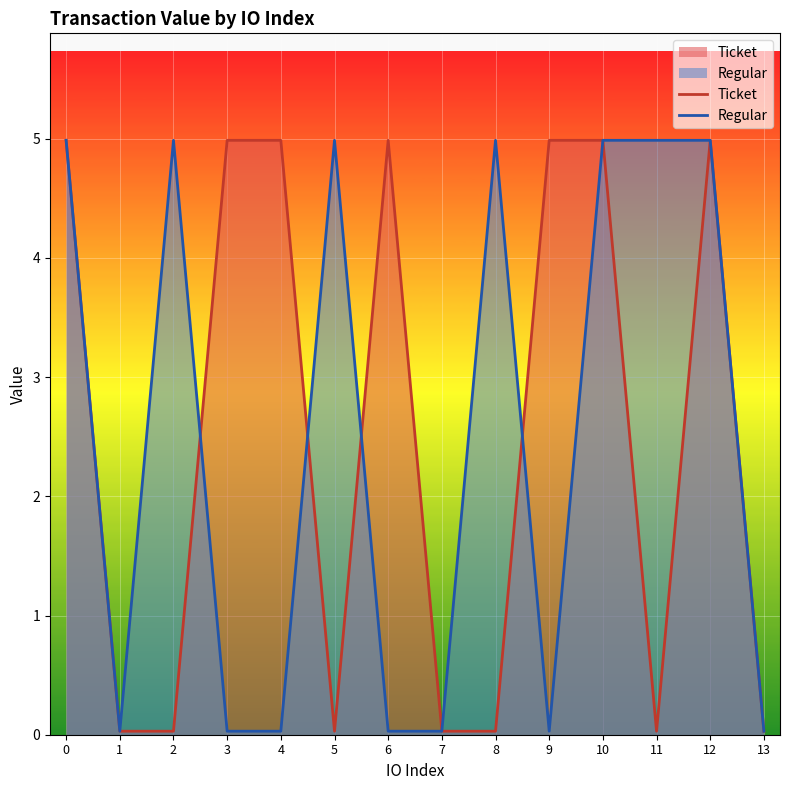

Which has a higher value, 9 or 13?

9